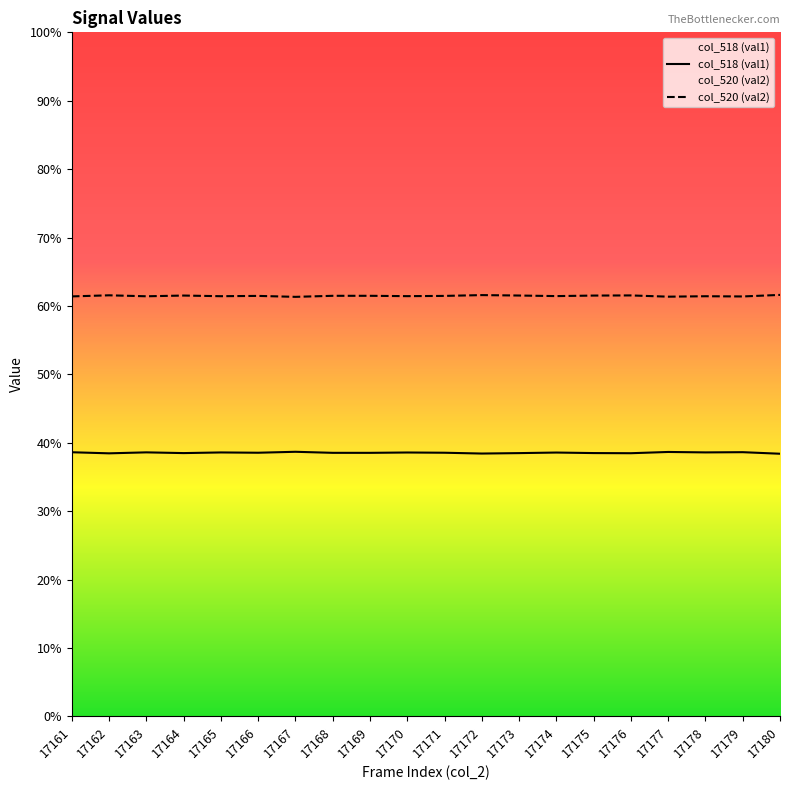

True or false: col_520 (val2) and col_518 (val1) intersect in this chart.

False